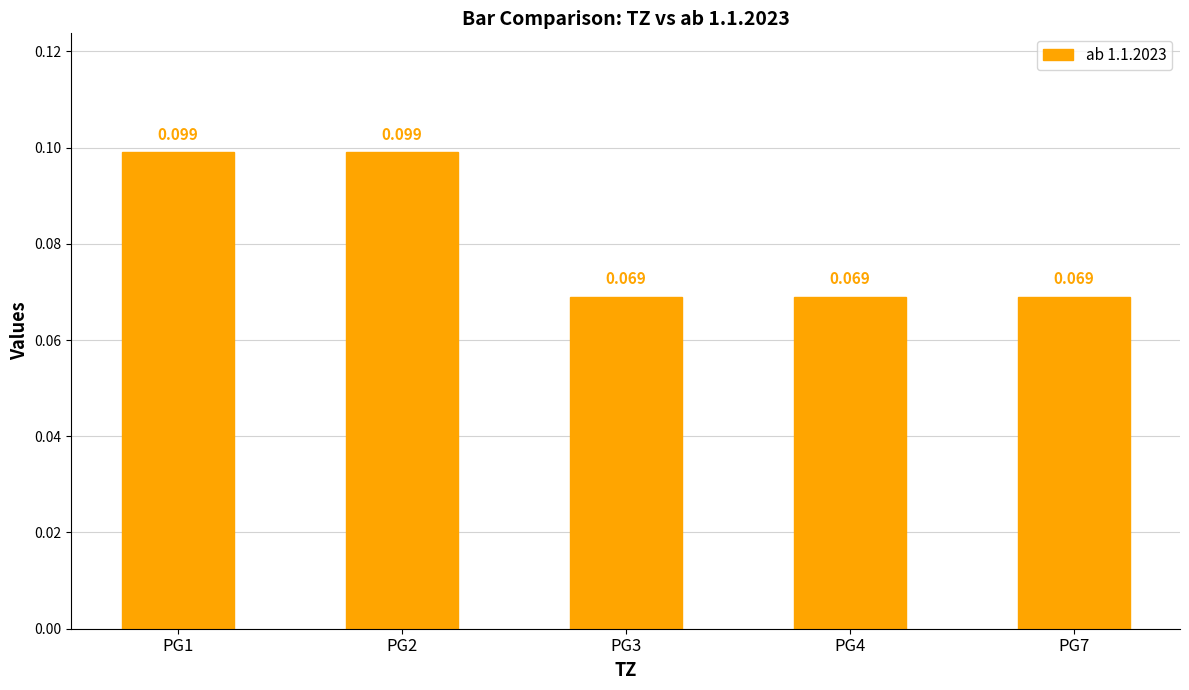

Which label corresponds to the smallest value in the chart?

PG3